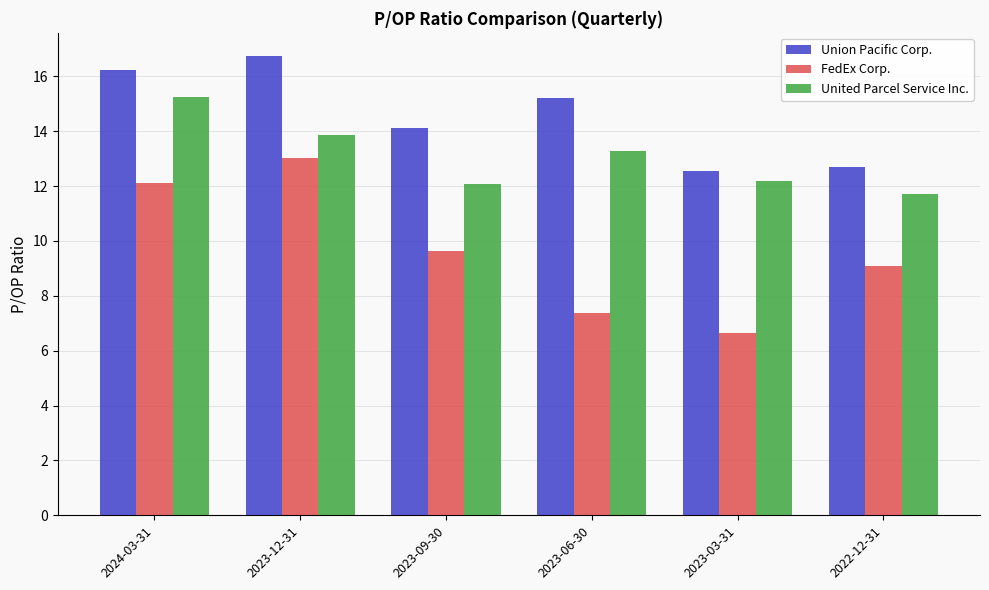

Between 2023-12-31 and 2023-06-30, which series saw the biggest shift?

FedEx Corp.